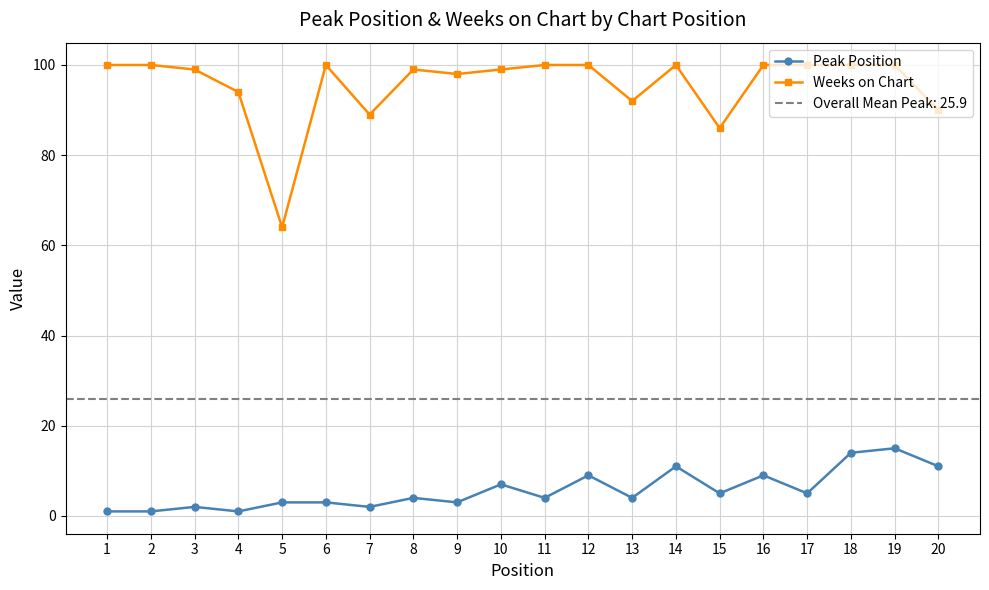

What are all the series names shown in the legend?

Peak Position, Weeks on Chart